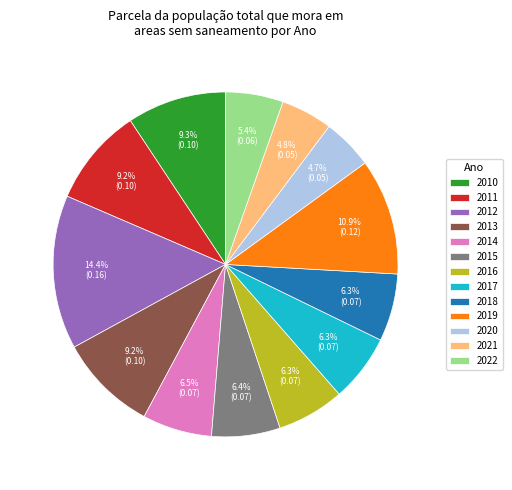

To the nearest percent, what is the combined percentage of 2019 and 2018?

17%